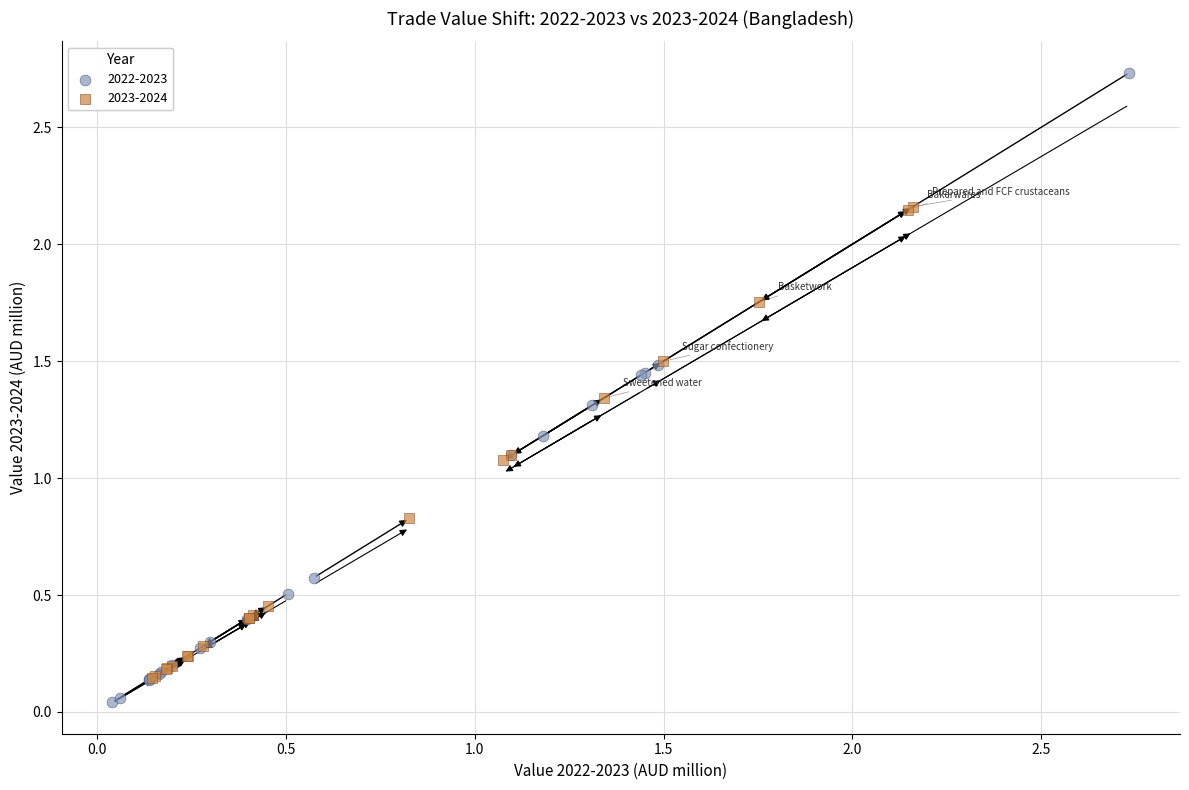

Which series contains the lowest Y value?

2022-2023